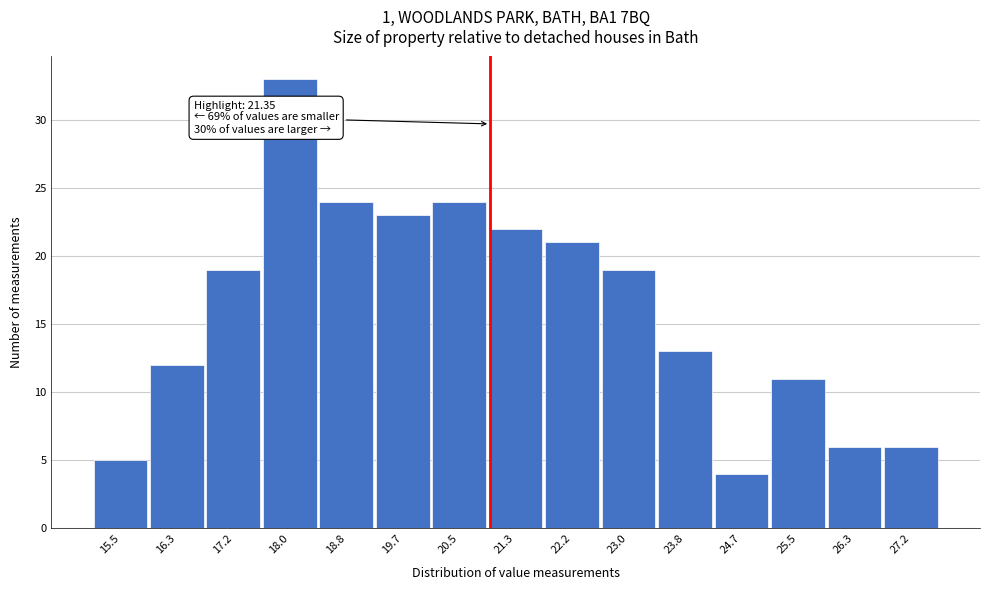

Reading left to right, extract all data points from this chart.

5	12	19	33	24	23	24	22	21	19	13	4	11	6	6